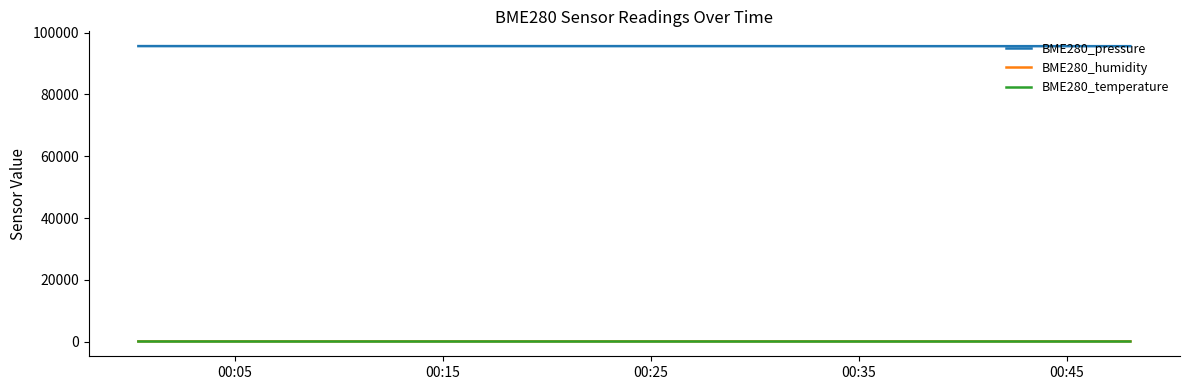

True or false: BME280_pressure and BME280_temperature cross at least once.

False